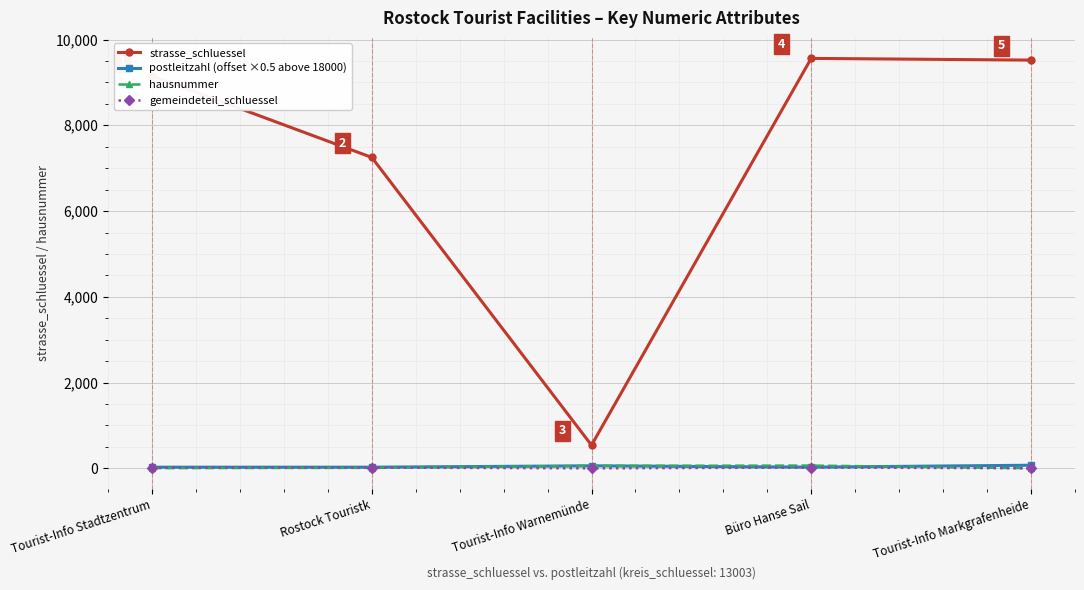

Does the chart display data point markers on the line(s)?

Yes